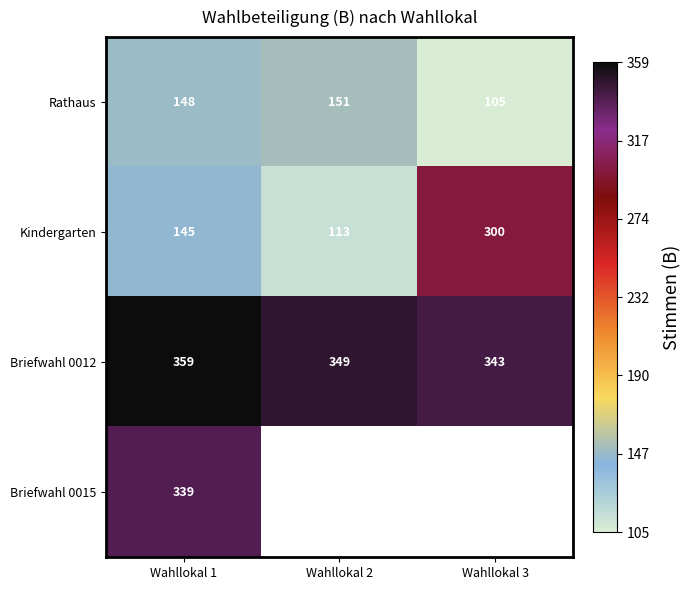

At which label is Kindergarten closest to 206?

Wahllokal 1